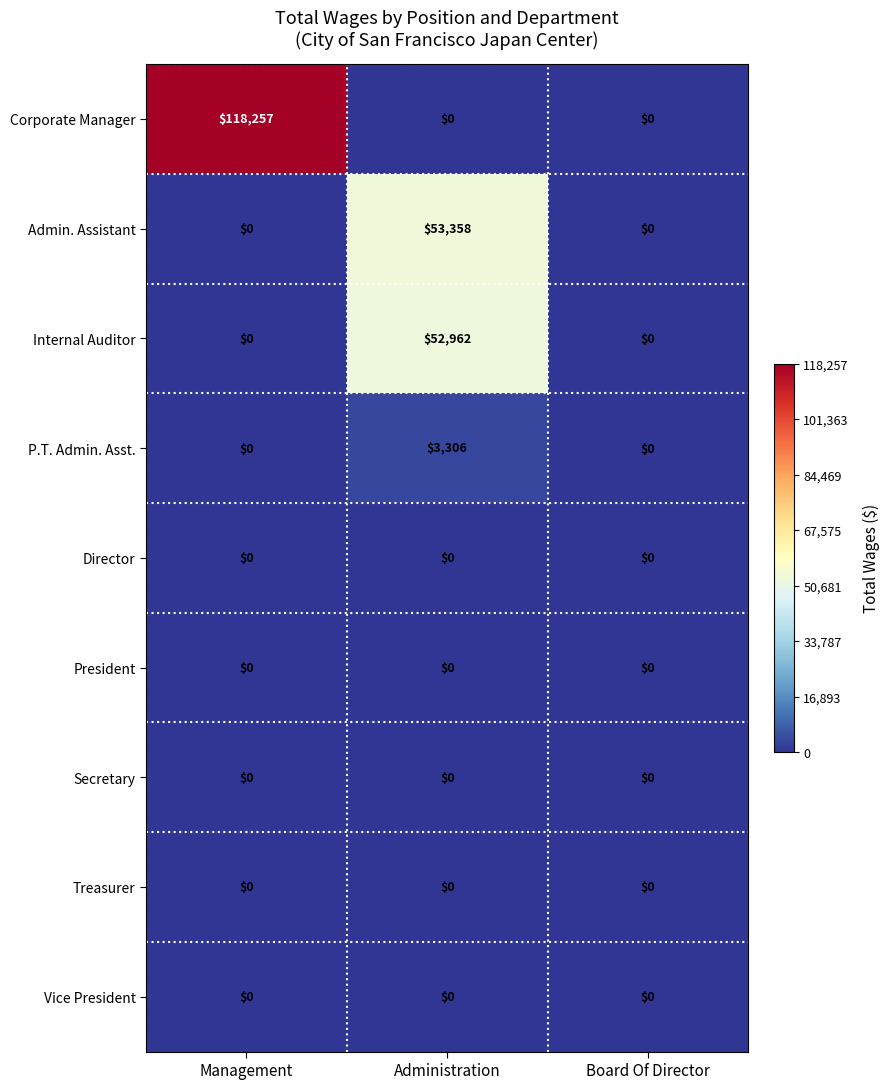

Reading left to right, list all the values displayed in this chart.

Corporate Manager: Management=118257	Administration=0	Board Of Director=0
Admin. Assistant: Management=0	Administration=53358	Board Of Director=0
Internal Auditor: Management=0	Administration=52962	Board Of Director=0
P.T. Admin. Asst.: Management=0	Administration=3306	Board Of Director=0
Director: Management=0	Administration=0	Board Of Director=0
President: Management=0	Administration=0	Board Of Director=0
Secretary: Management=0	Administration=0	Board Of Director=0
Treasurer: Management=0	Administration=0	Board Of Director=0
Vice President: Management=0	Administration=0	Board Of Director=0